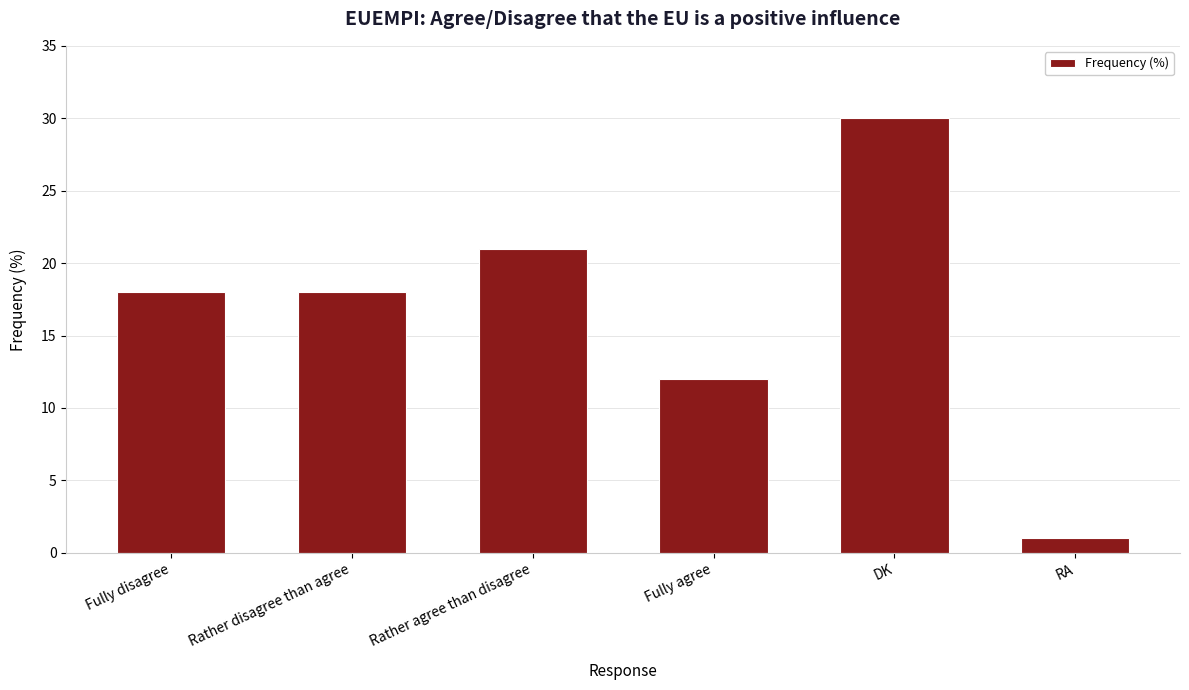

What is the greatest value displayed?

30